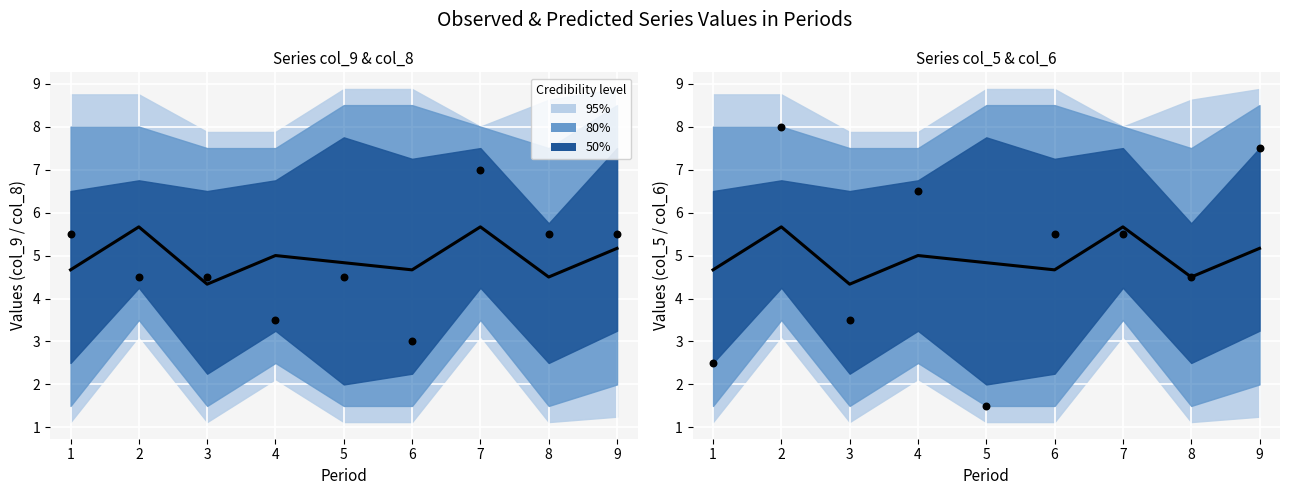

At how many categories does at least one series exceed 4?

9